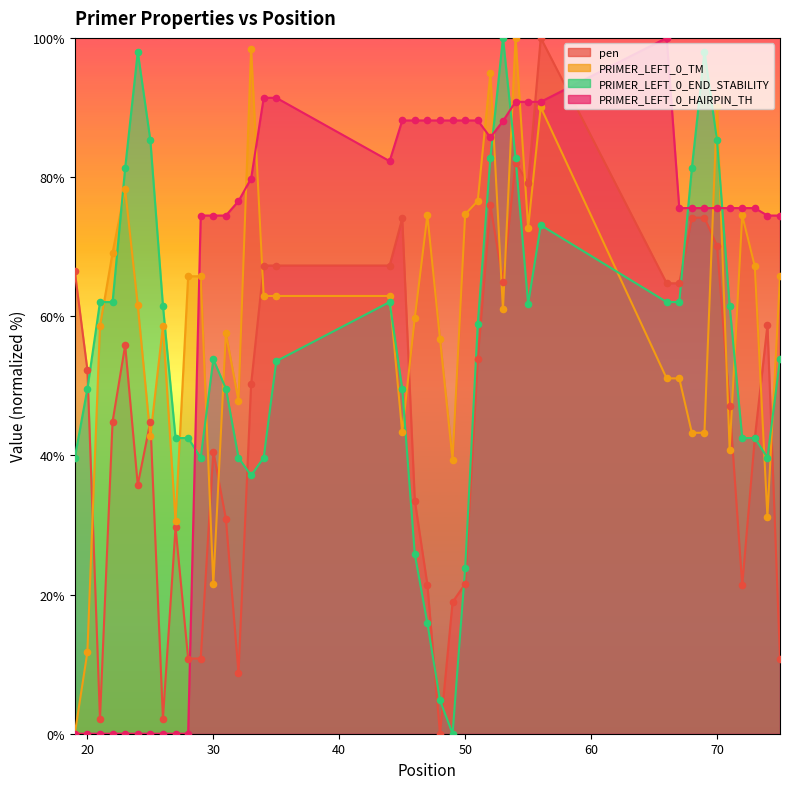

Which series contains the lowest Y value?

pen